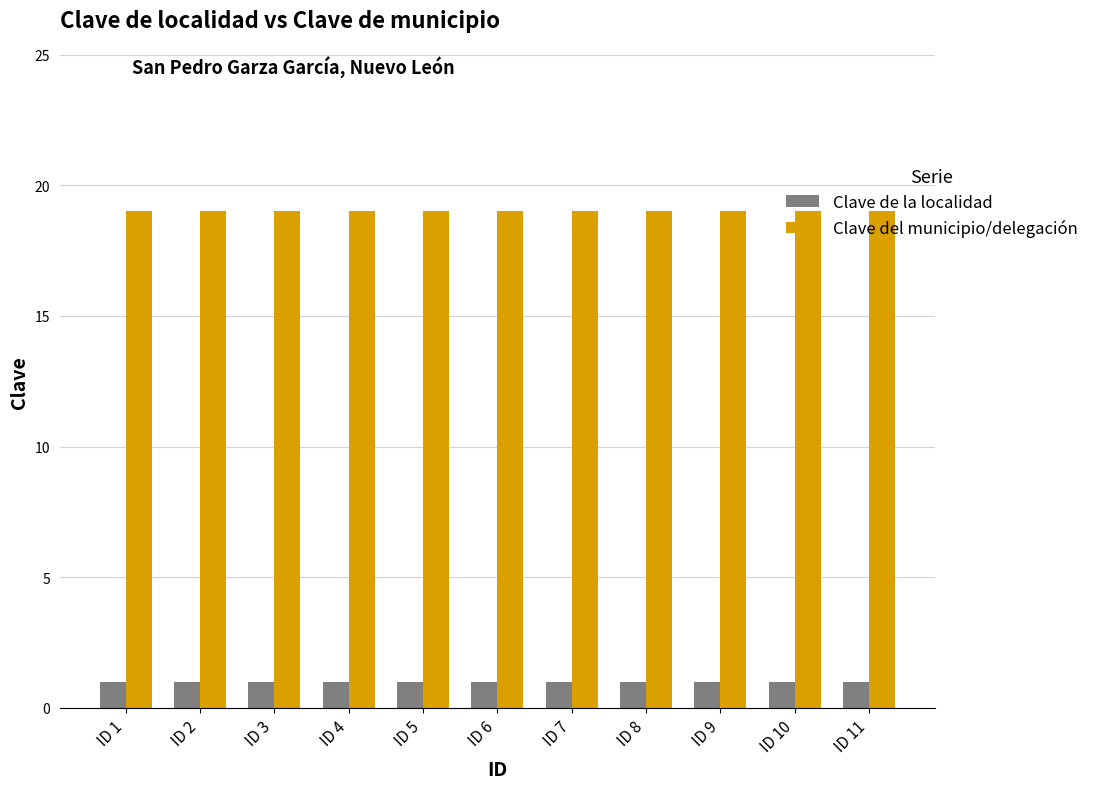

What is the value of the Clave de la localidad bar at the 6th from the left?

1